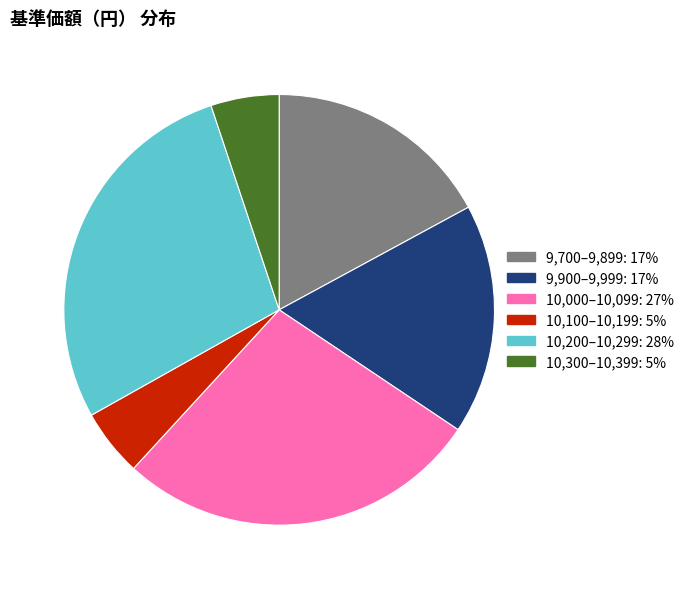

Is there any slice that represents more than half of the pie?

No